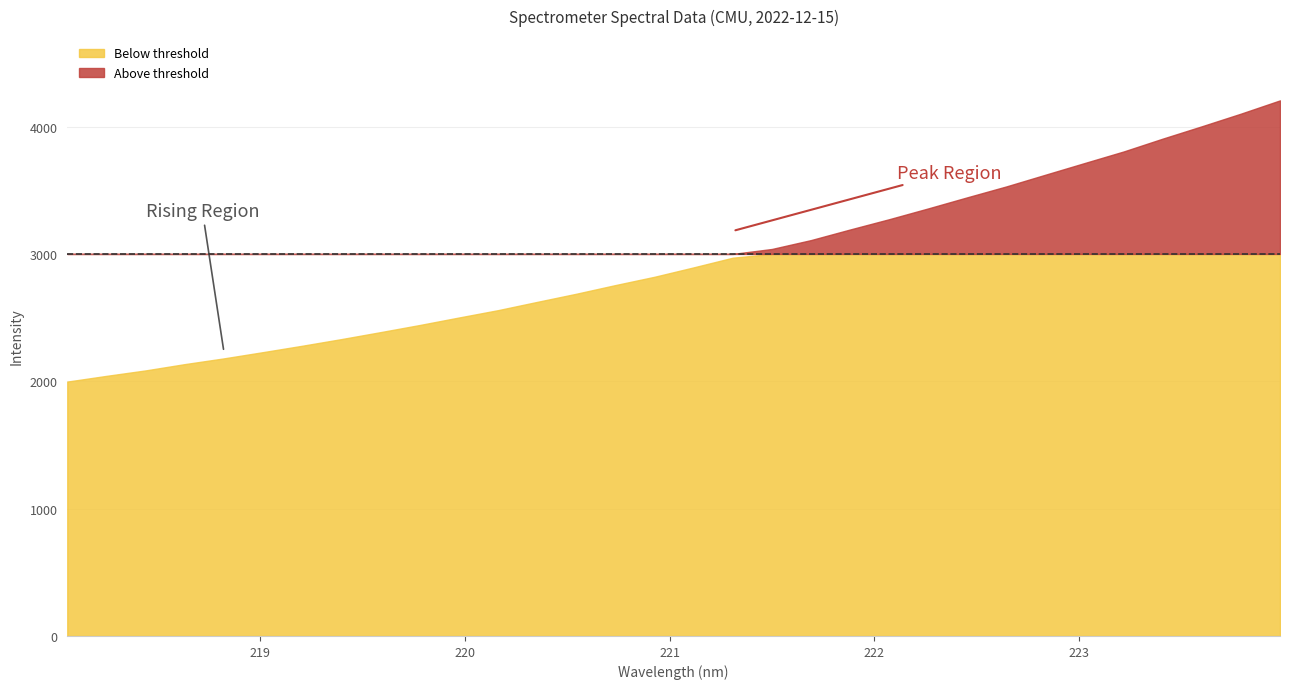

True or false: there are more than 0 points higher than both neighbors.

False